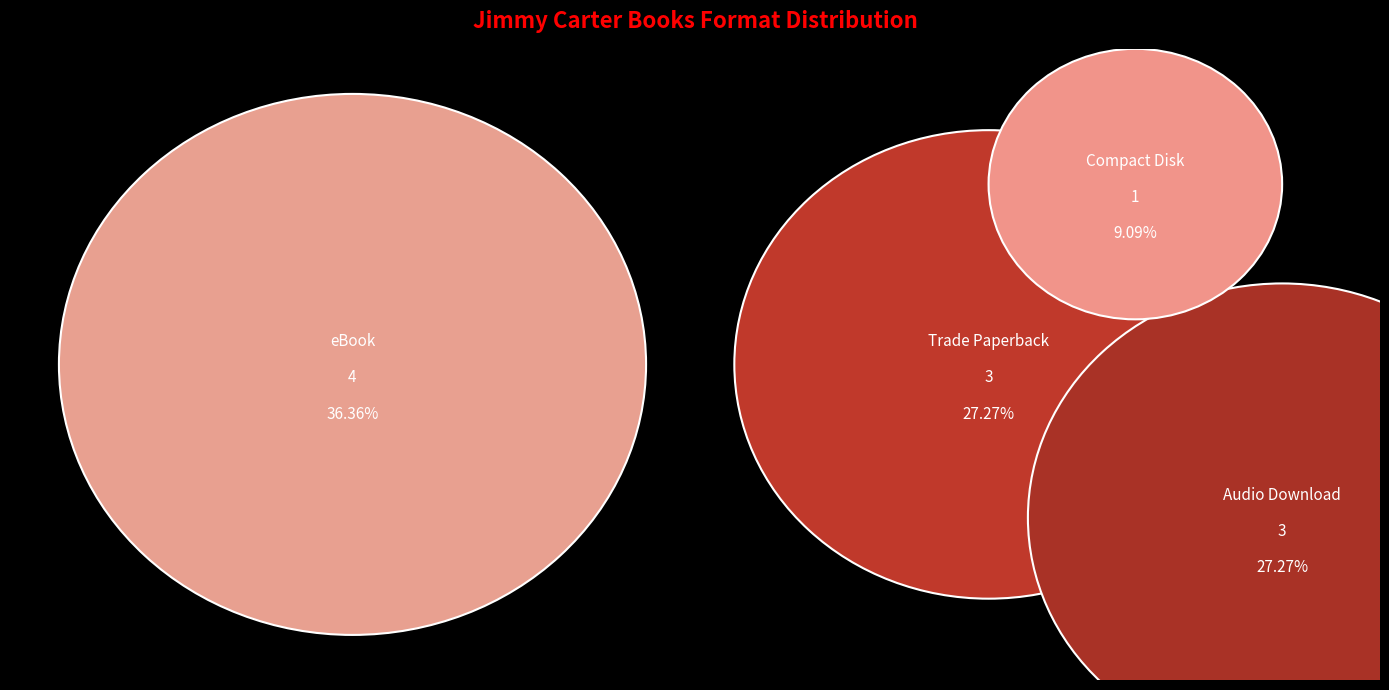

Approximately how many times larger is the value at eBook compared to Compact Disk?

4.0